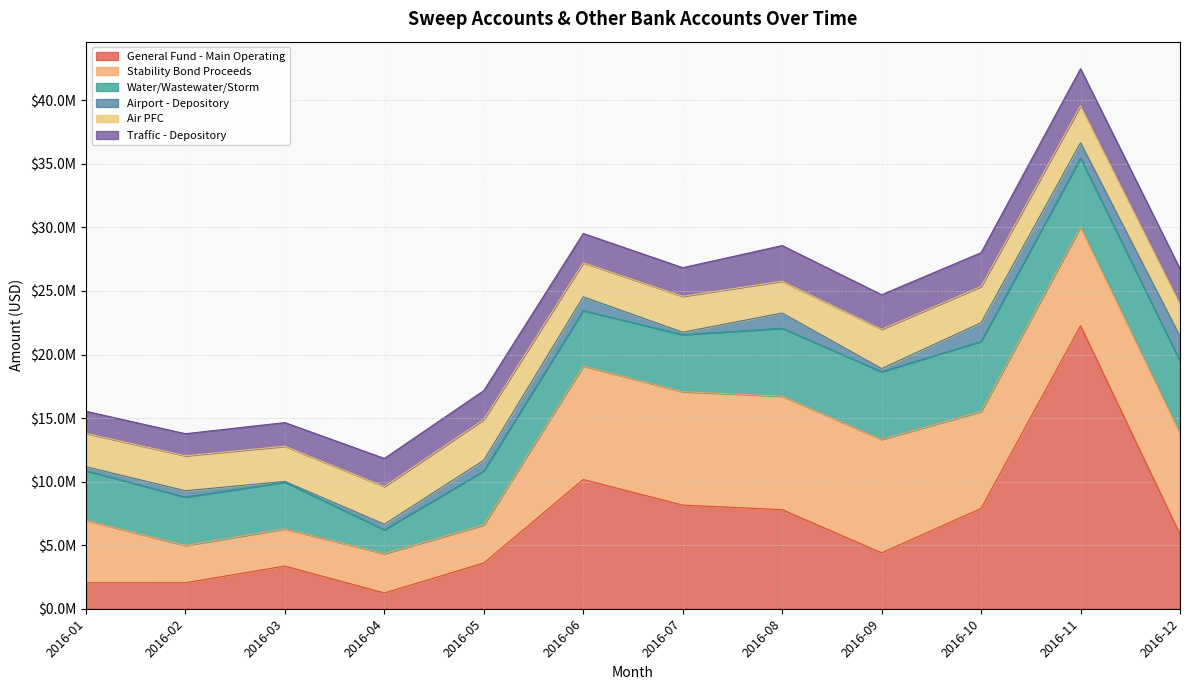

What is the value of the Stability Bond Proceeds point at the 11th from the left?

7768447.0